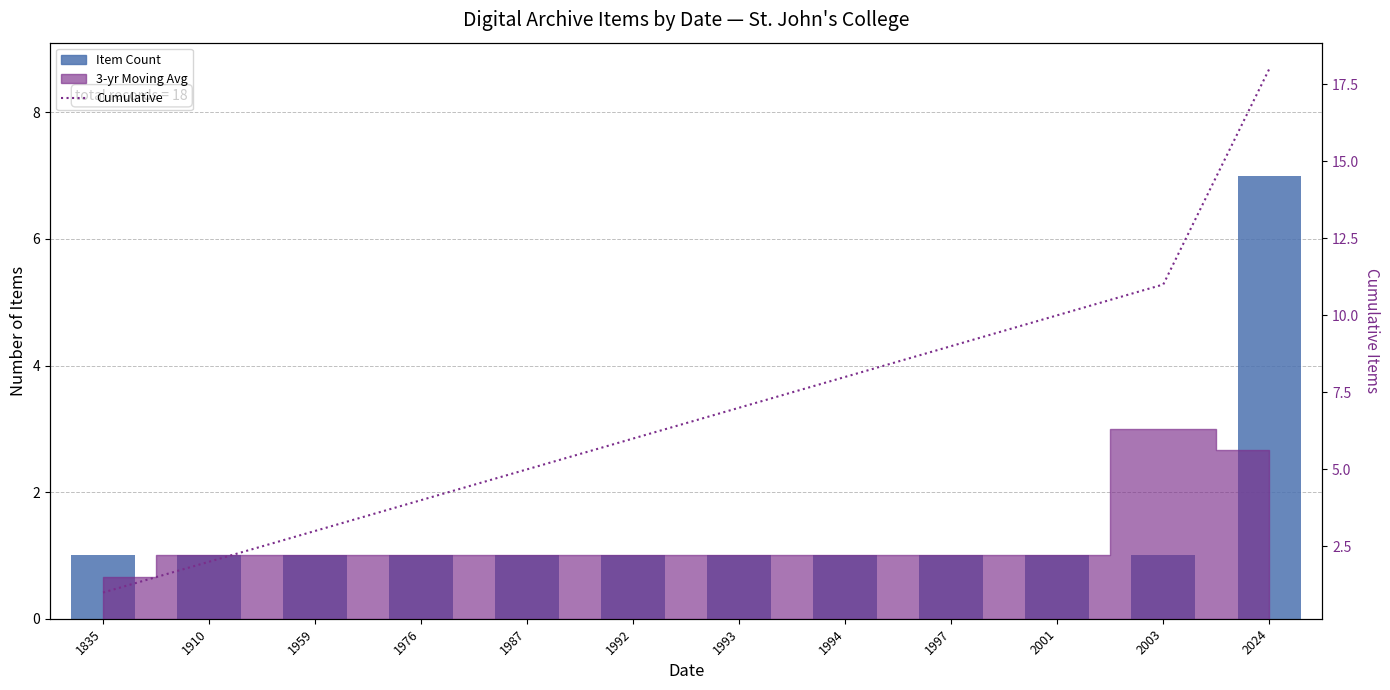

What is the difference between the Cumulative values at 1987 and 1994?

3